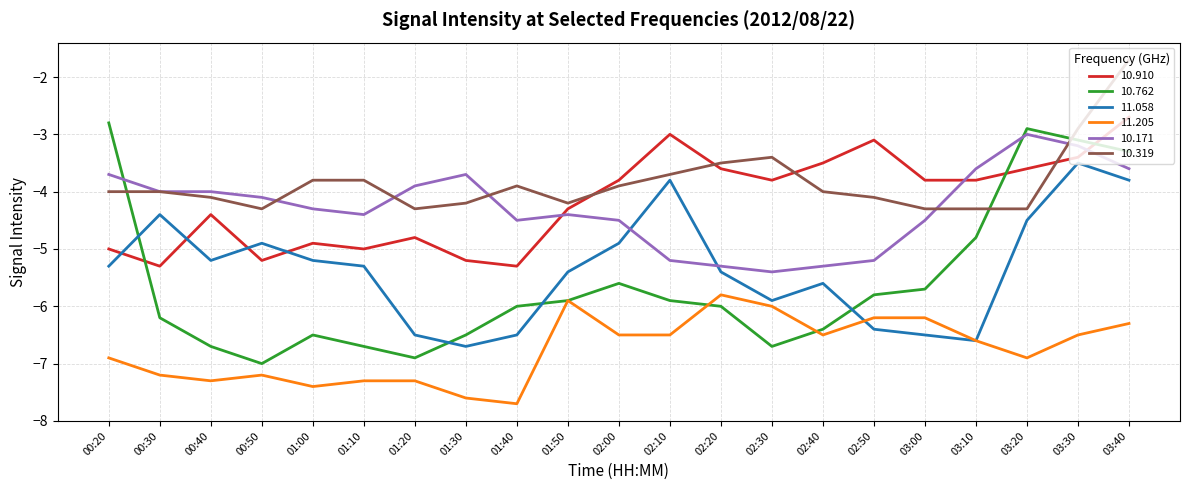

What position from the right is 01:00?

17